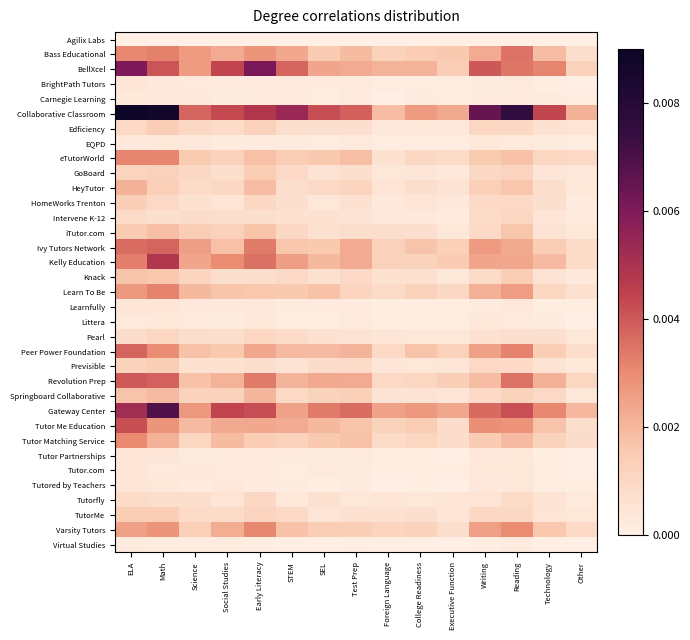

How many distinct data groups are displayed?

35